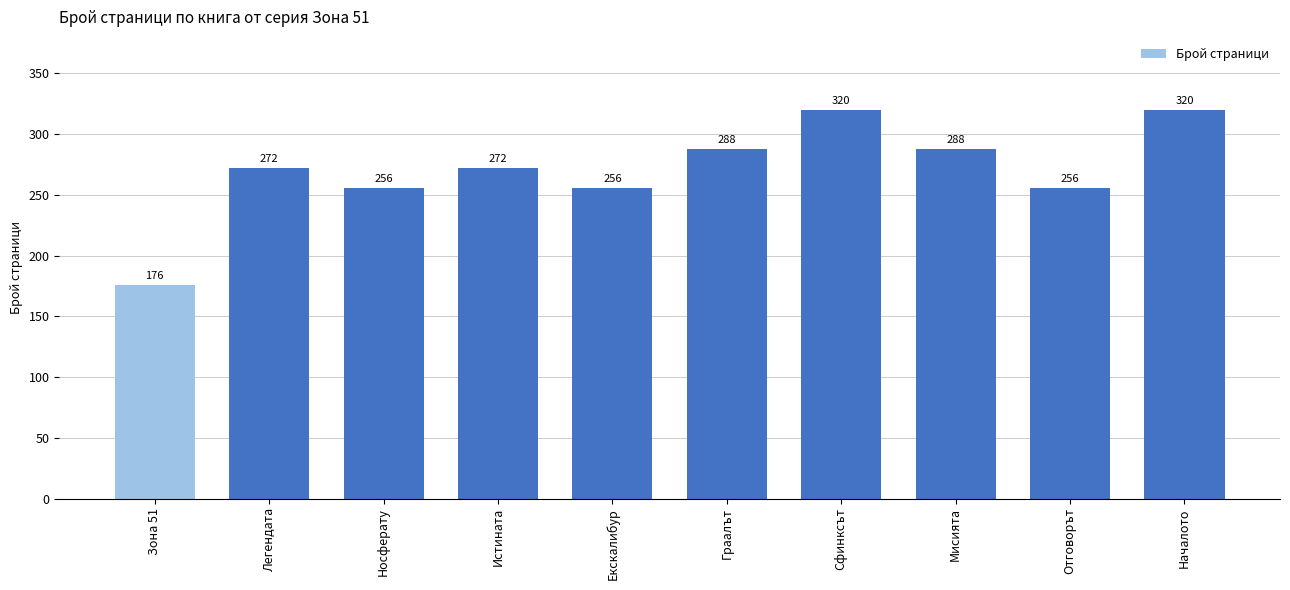

What position from the right is Екскалибур?

6